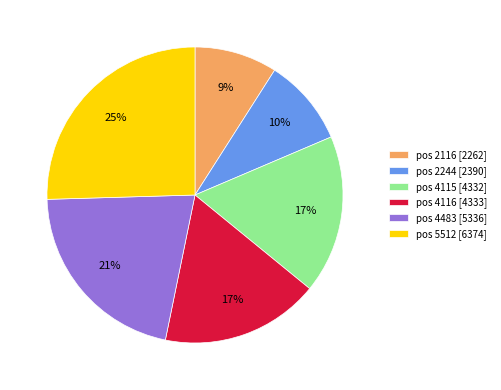

True or false: pos 4116 [4333] accounts for 17% of the total.

True